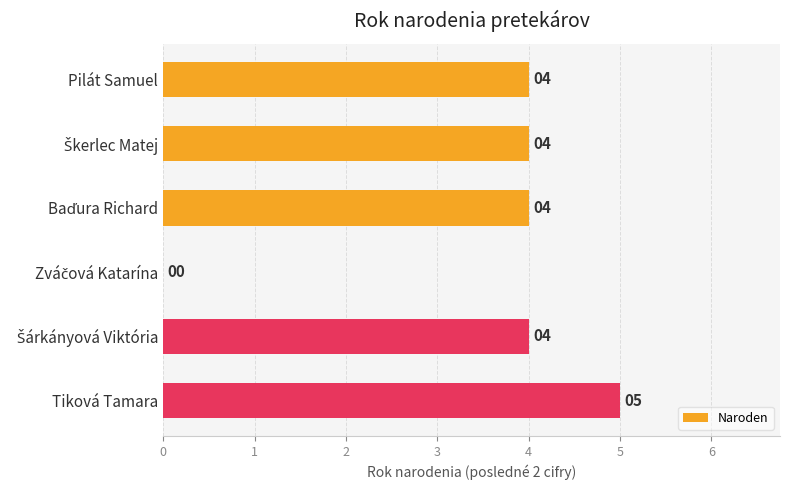

At which category does the chart reach its peak across all series?

Tiková Tamara